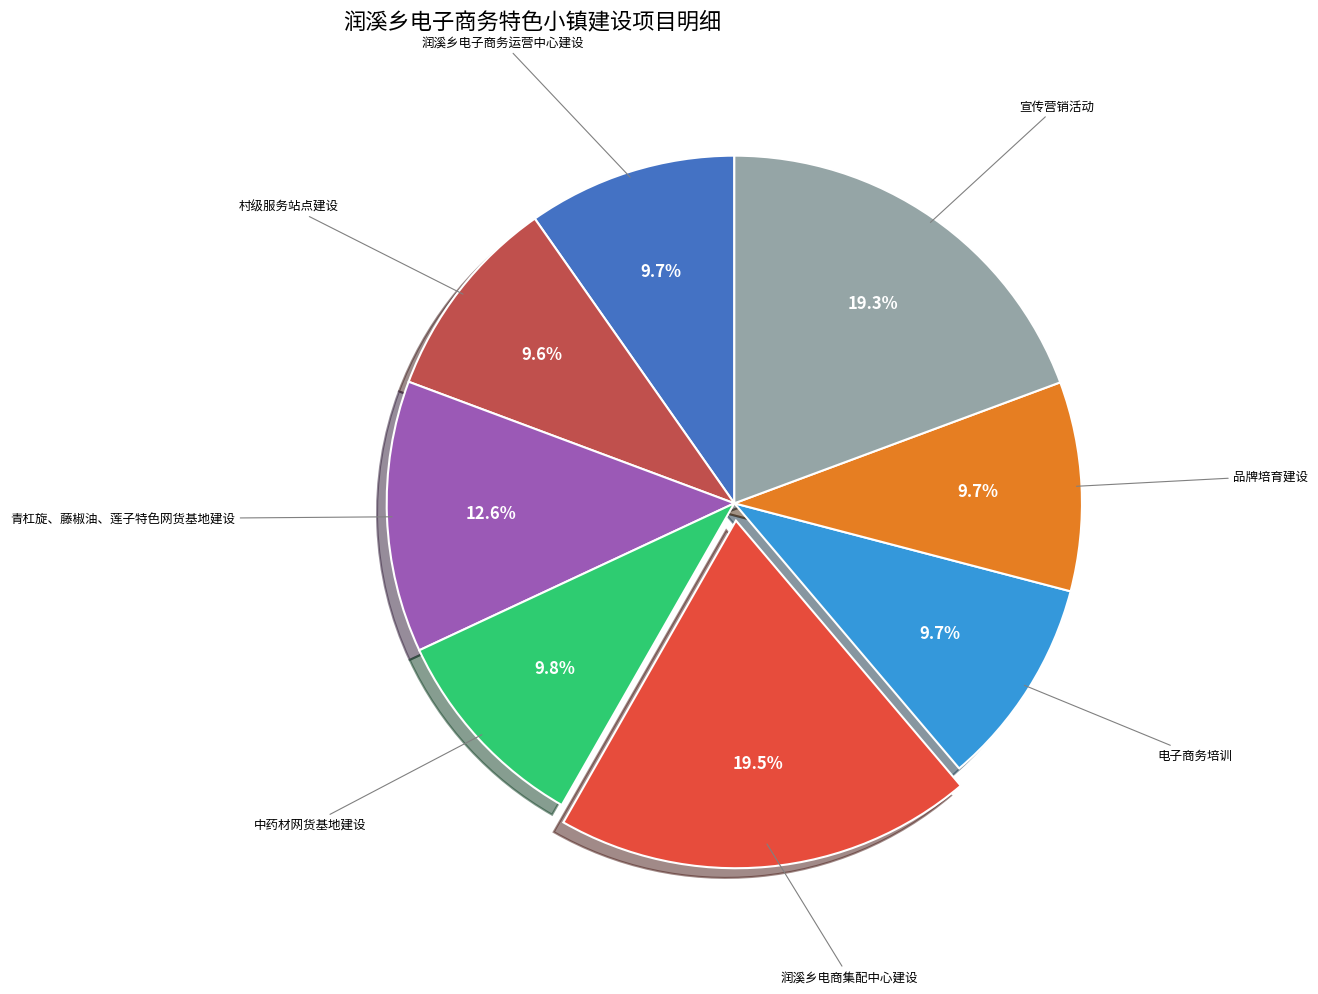

What percentage do 青杠旋、藤椒油、莲子特色网货基地建设 and 村级服务站点建设 together represent?

22.2%